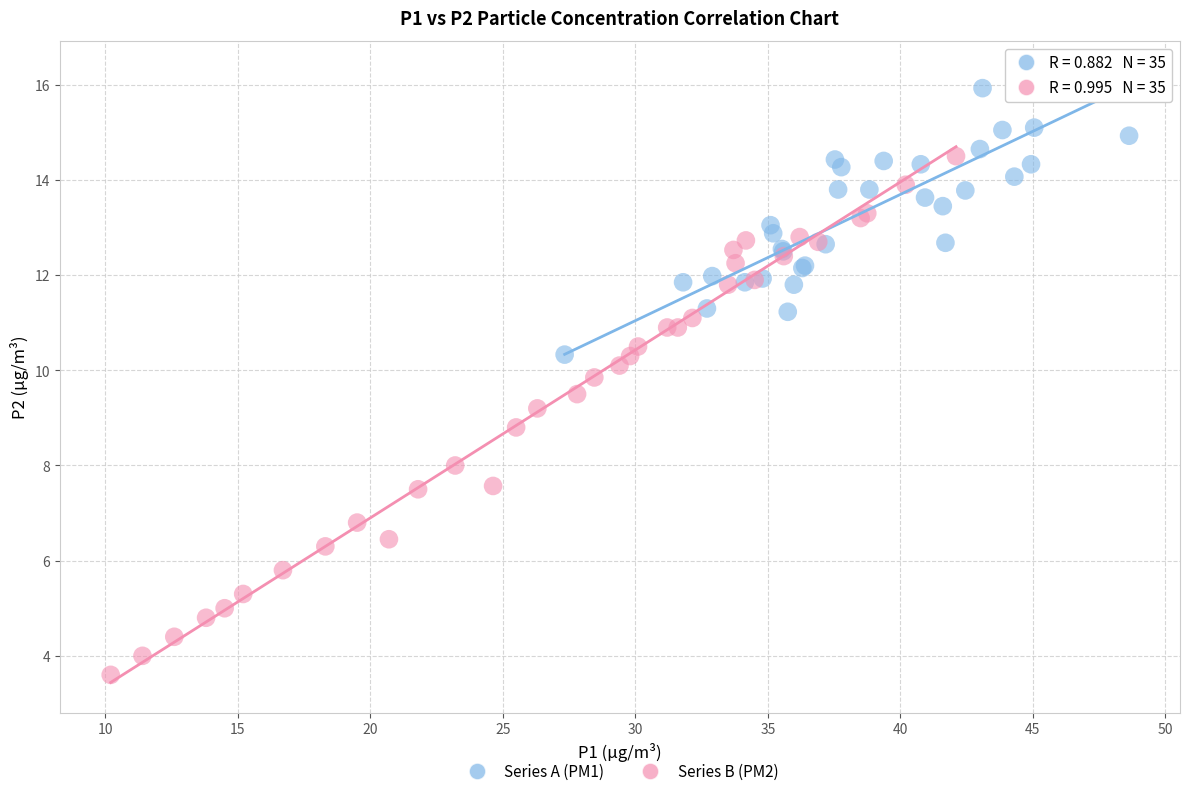

What are all the series names shown in the legend?

Series A (PM1), Series B (PM2)